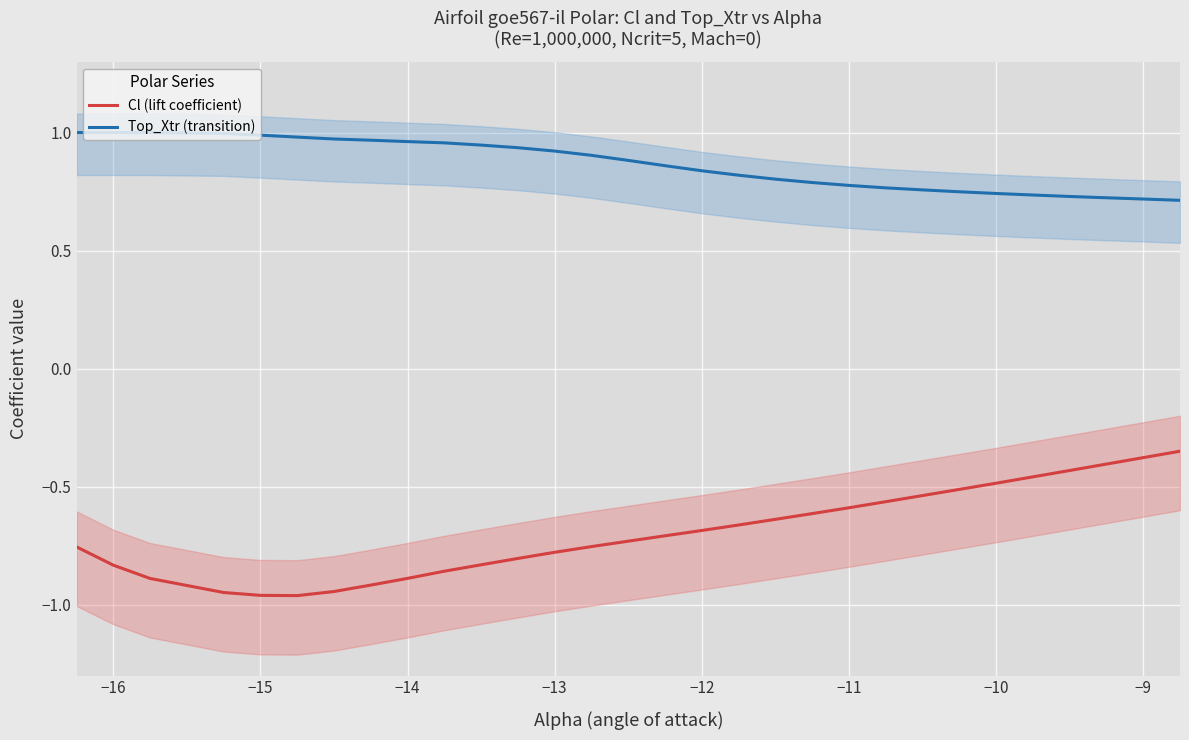

What is the average value of the Top_Xtr (transition) series?

0.9